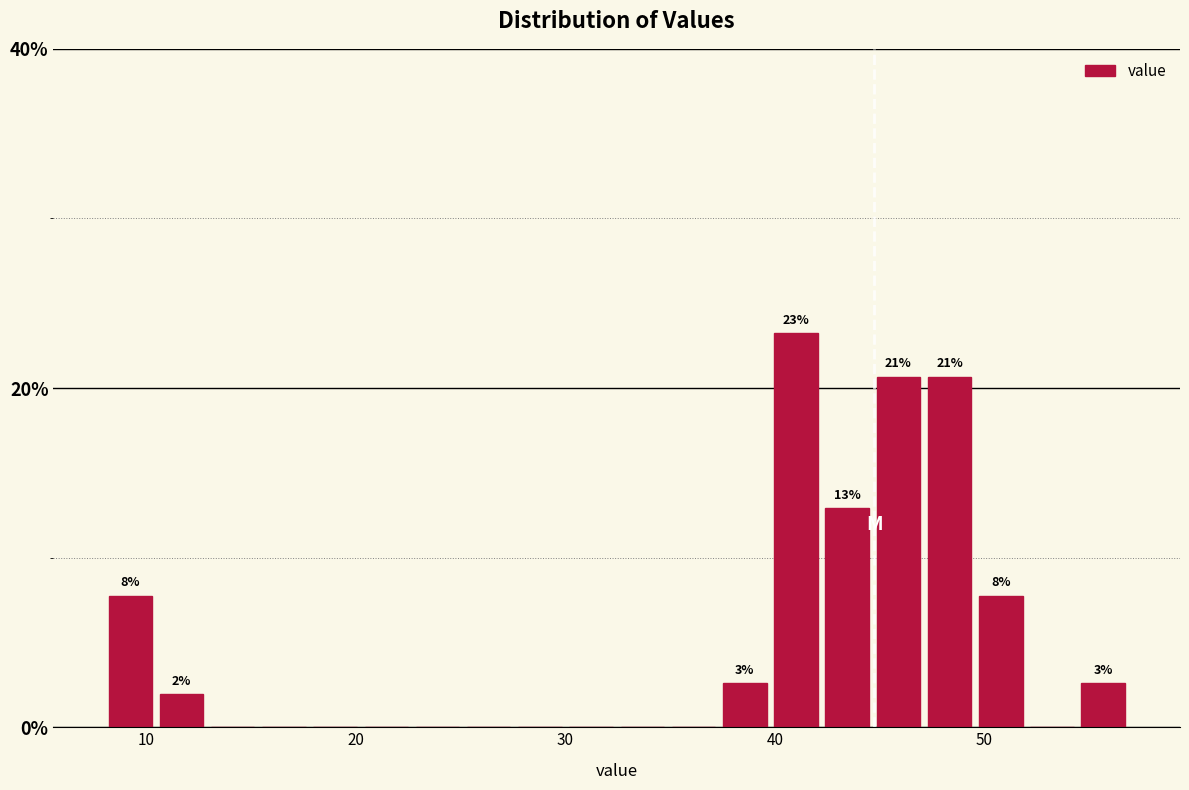

Around what value on the x-axis is the tallest bar? Give the approximate position of its centre, as read against the axis.

41